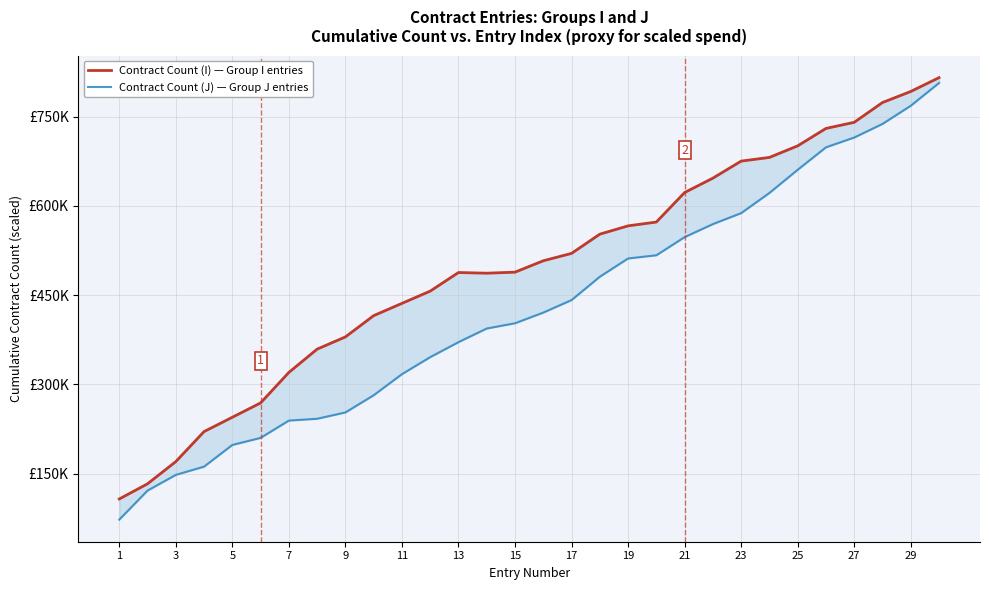

True or false: Contract Count (J) — Group J entries and Contract Count (I) — Group I entries intersect in this chart.

False